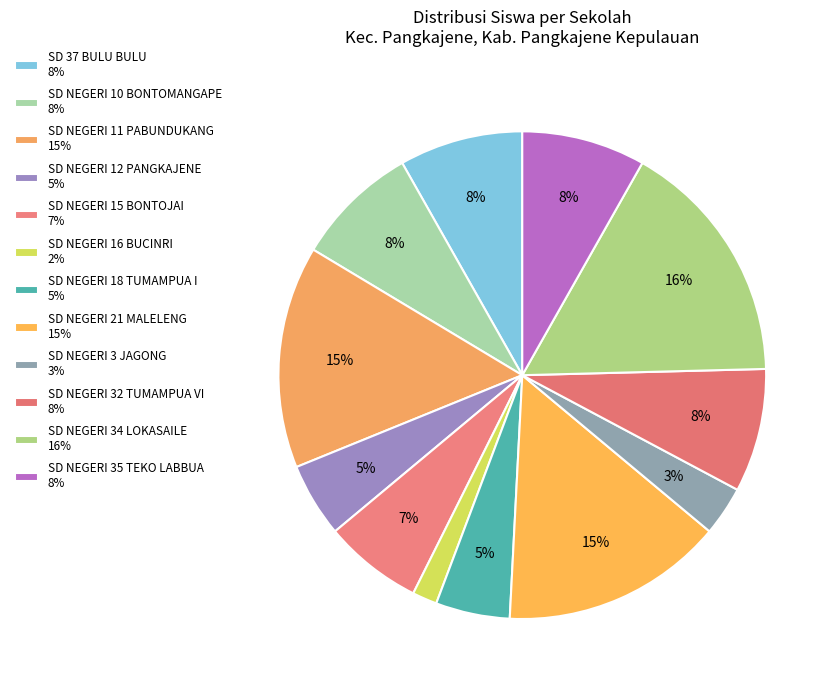

What is the smallest slice in the pie chart?

SD NEGERI 16 BUCINRI